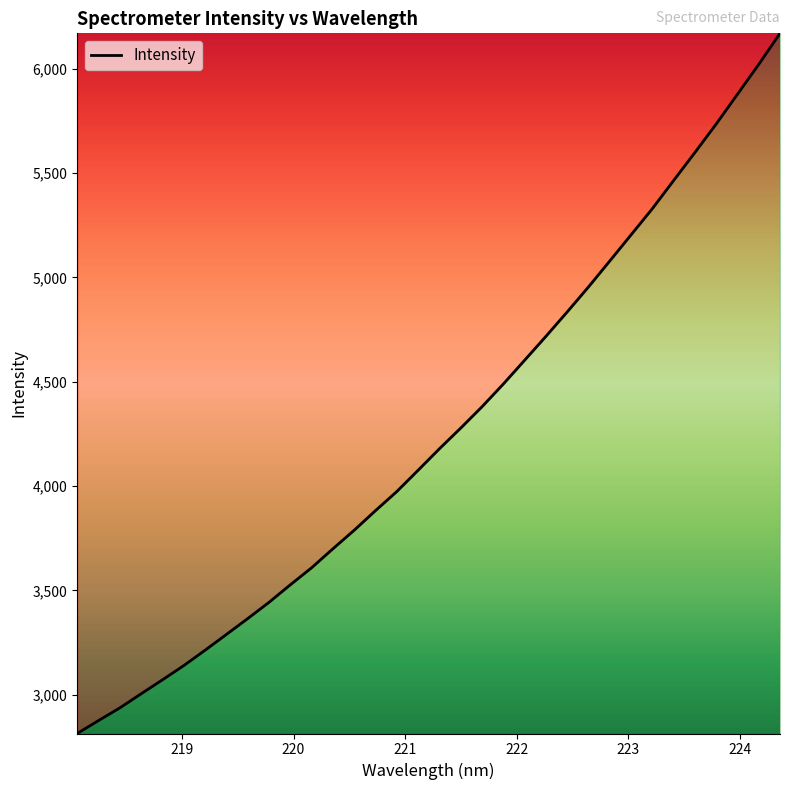

What is the minimum value shown in the chart?

2814.5